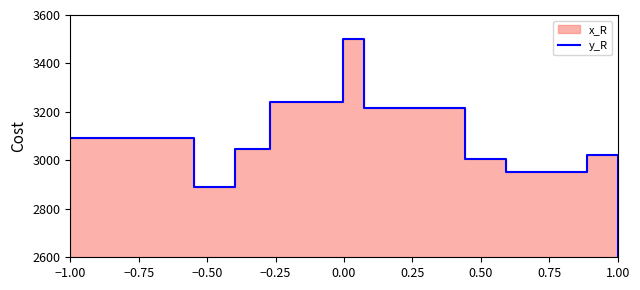

What is the difference between the second highest and minimum values?

642.8